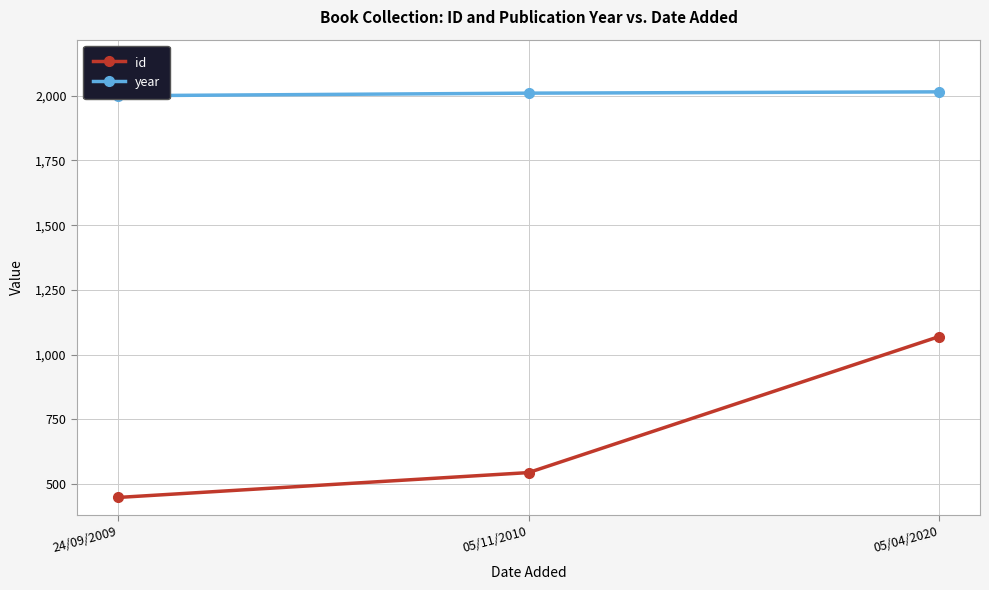

What is the difference between the highest and lowest values at 24/09/2009?

1551